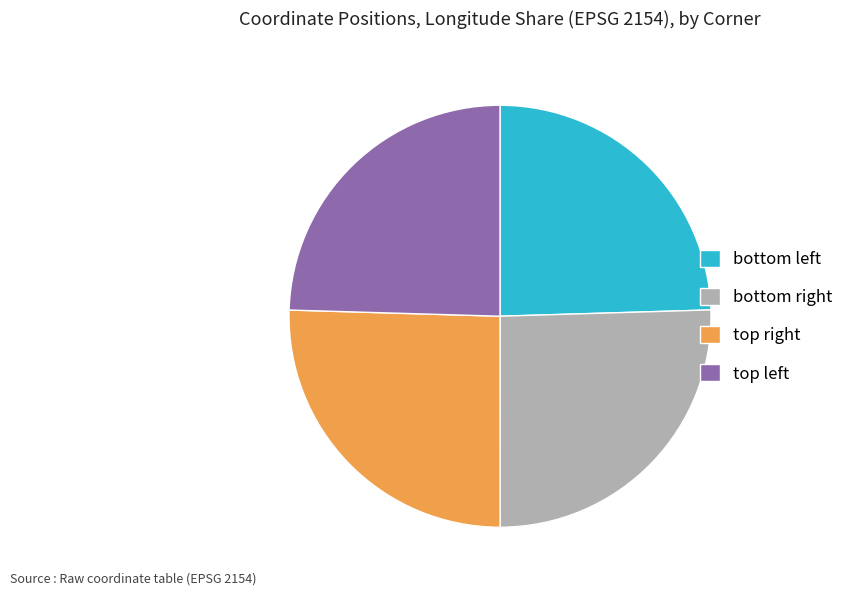

Is there any slice that represents more than half of the pie?

No